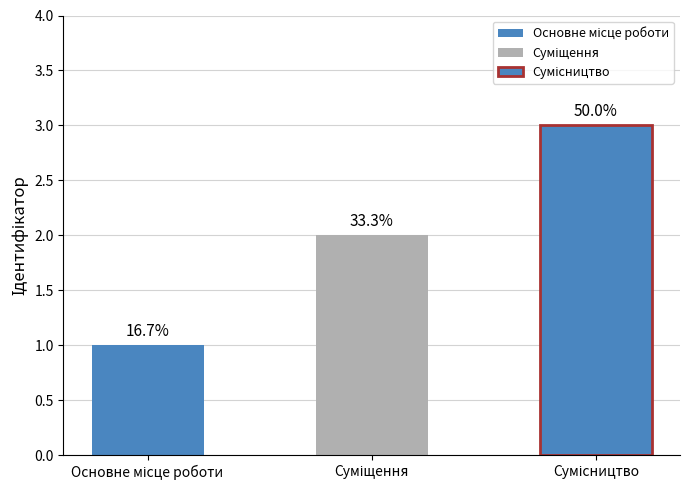

What is the difference between the maximum and minimum values?

2